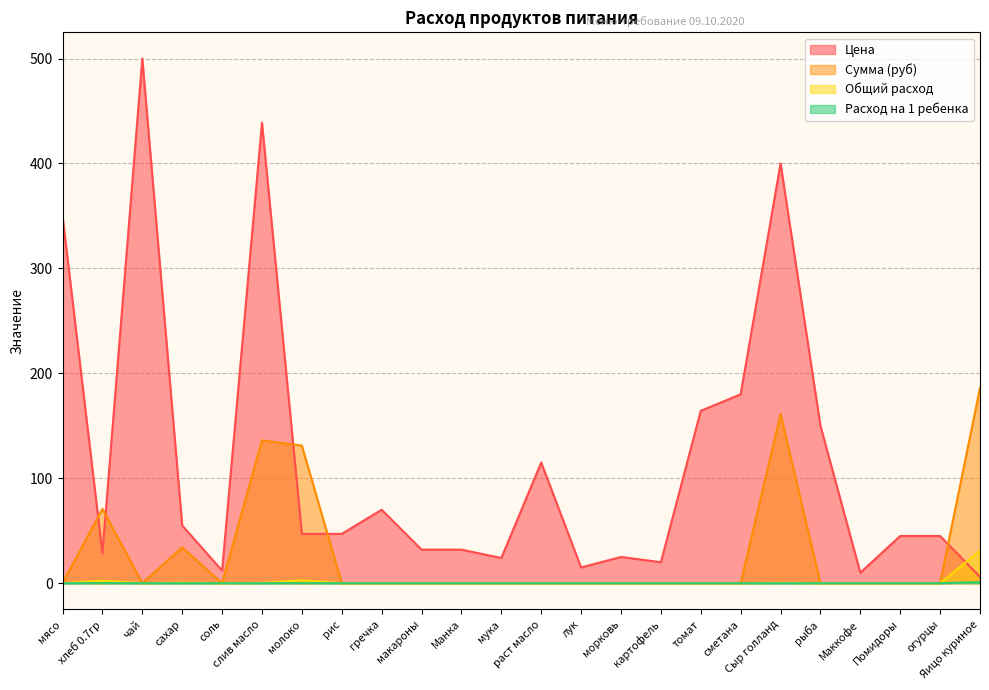

At картофель, list the series in order from largest to smallest.

Цена, Сумма (руб), Общий расход, Расход на 1 ребенка